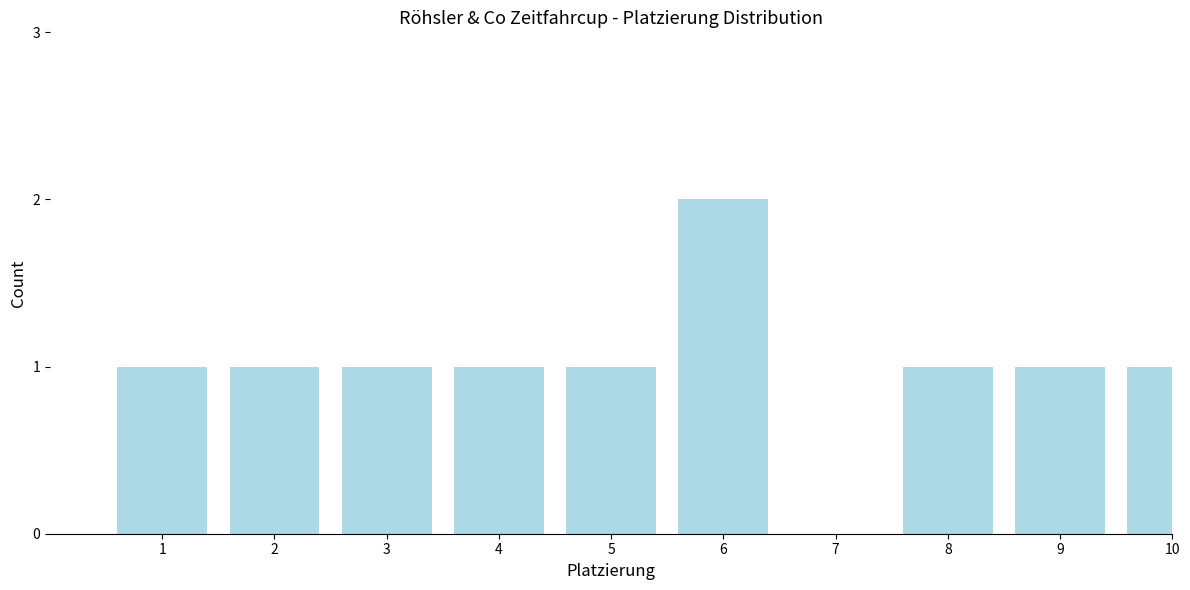

Reading left to right, what are all the values shown in this chart?

1=1	2=1	3=1	4=1	5=1	6=2	7=0	8=1	9=1	10=1